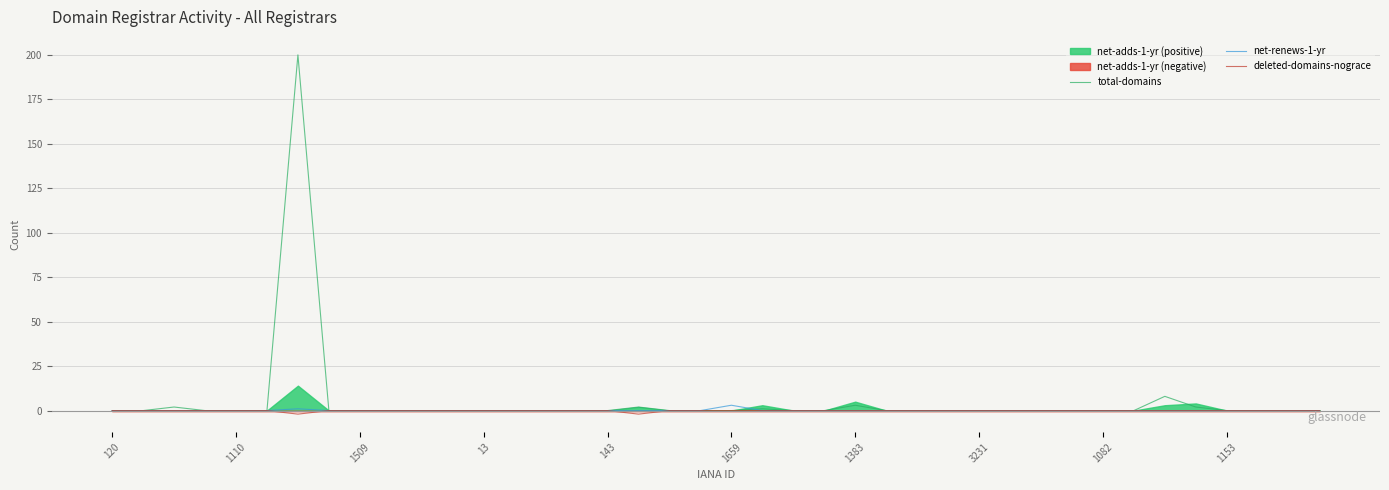

Which category has the lowest value in the net-renews-1-yr series?

120